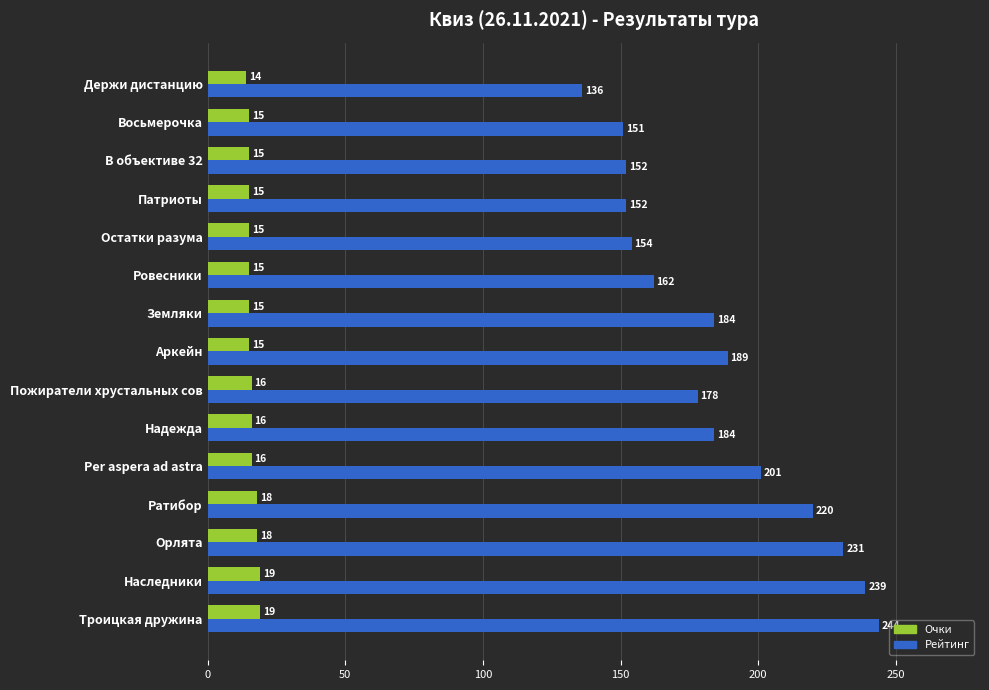

What is the minimum value for Очки?

14